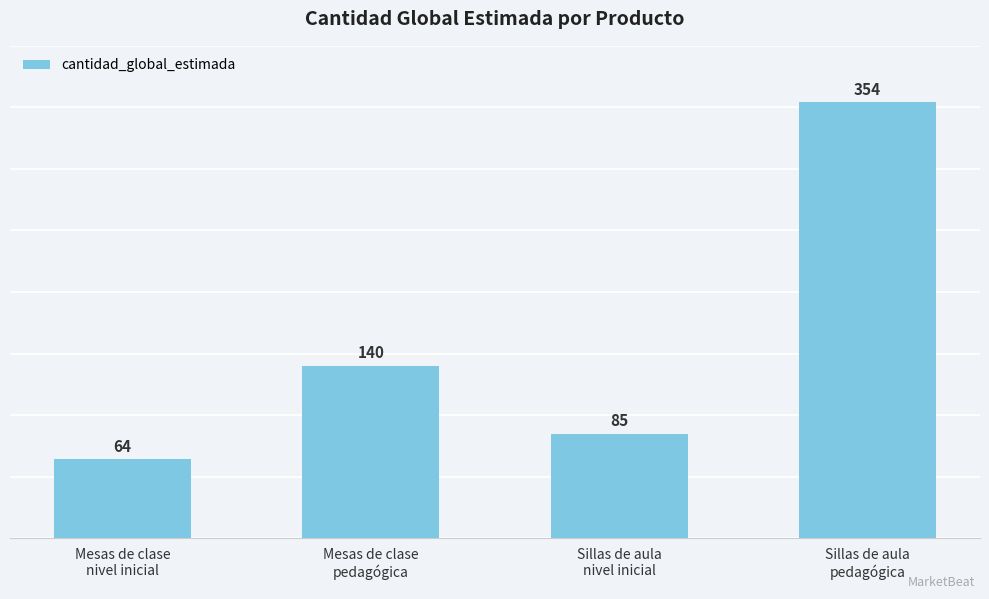

What is the maximum value shown in the chart?

354